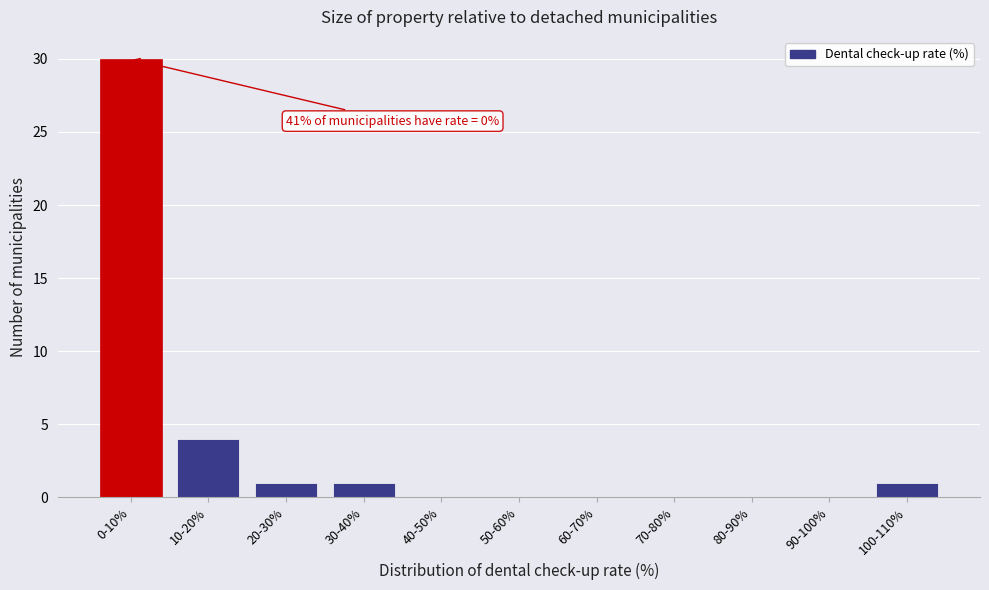

Reading left to right, extract all data points from this chart.

0-10%=30	10-20%=4	20-30%=1	30-40%=1	40-50%=0	50-60%=0	60-70%=0	70-80%=0	80-90%=0	90-100%=0	100-110%=1